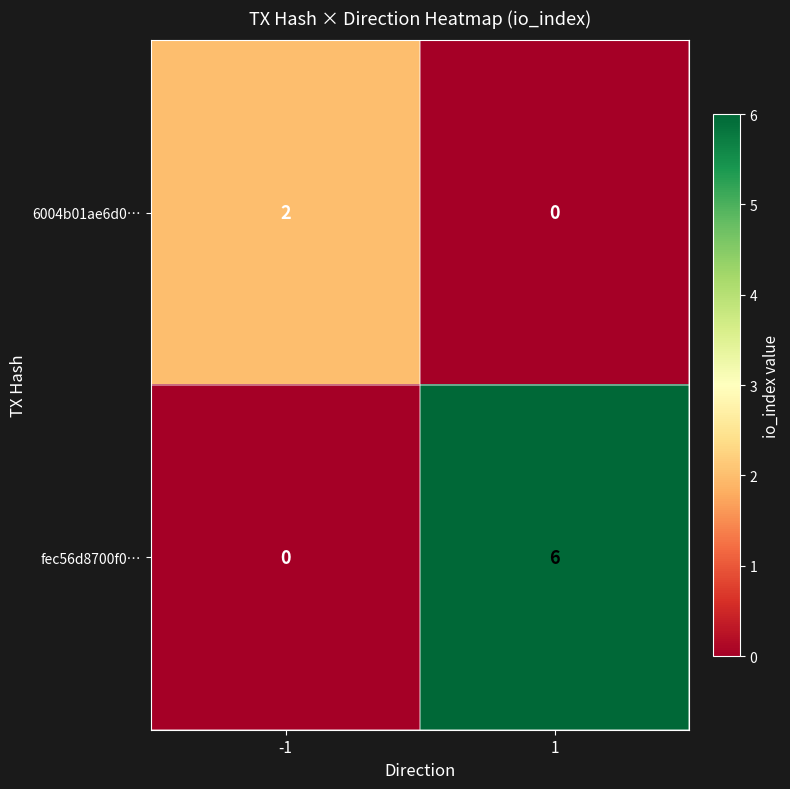

Is it true that fec56d8700f0… equals 6 at 1?

True